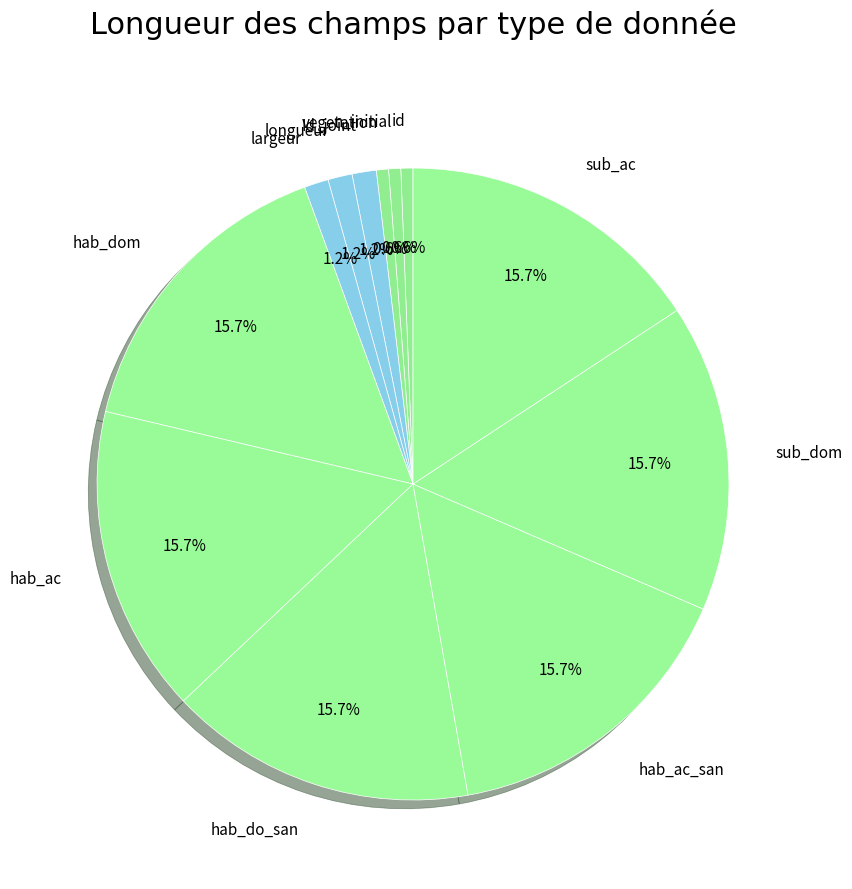

To the nearest percent, what is the average slice percentage?

8%